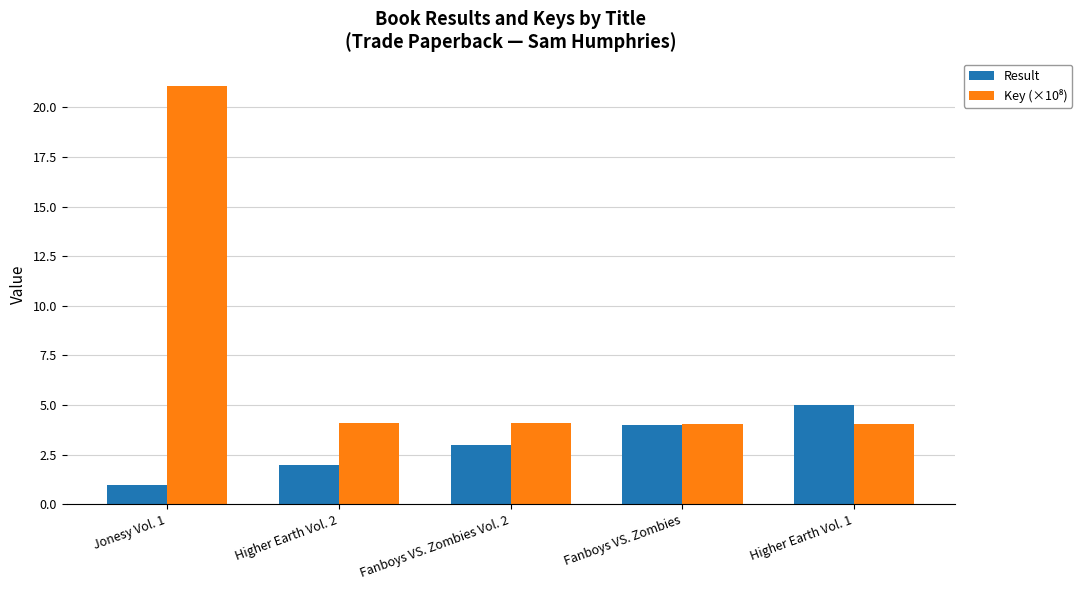

What is the sum of the Result values at Fanboys VS. Zombies Vol. 2 and Jonesy Vol. 1?

4.0